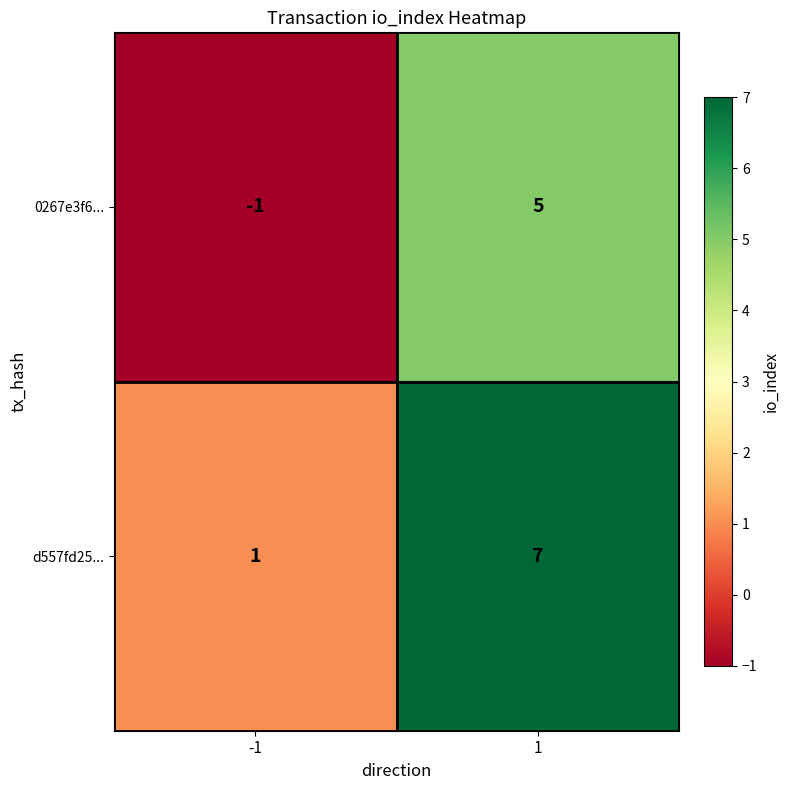

What is the difference between the maximum and minimum values in the 0267e3f6... series?

6